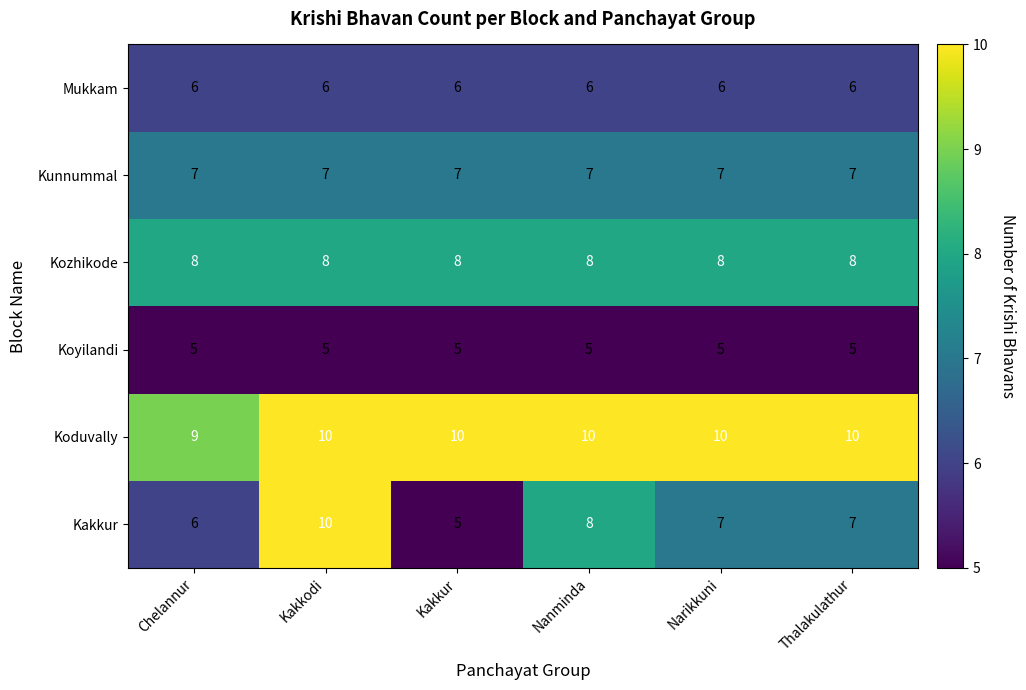

What is the maximum value for Kozhikode?

8